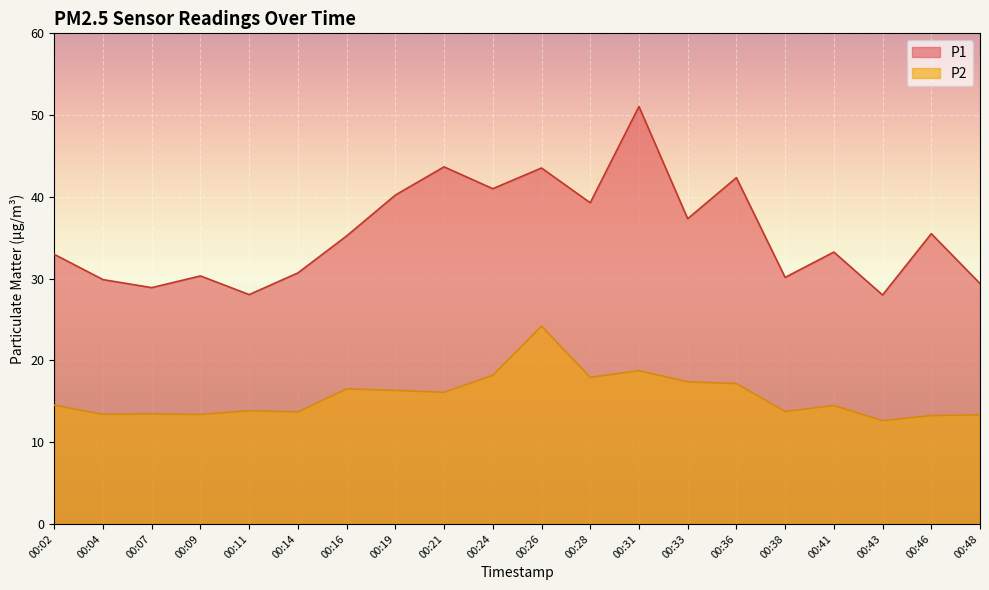

Rank the categories by P1 value from lowest to highest.

00:43, 00:11, 00:07, 00:48, 00:04, 00:38, 00:09, 00:14, 00:02, 00:41, 00:16, 00:46, 00:33, 00:28, 00:19, 00:24, 00:36, 00:26, 00:21, 00:31